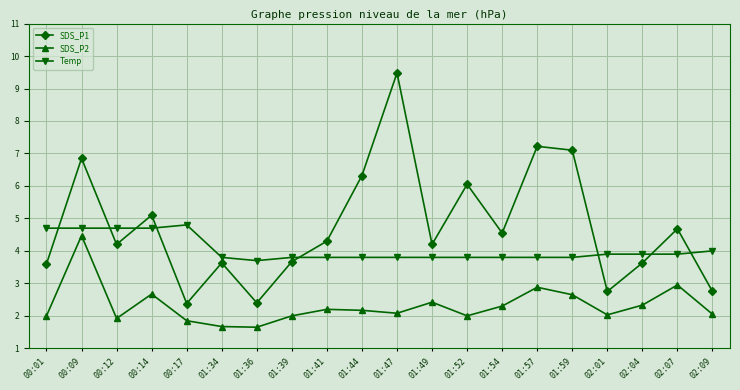

At 01:59, list the series in order from largest to smallest.

SDS_P1, Temp, SDS_P2